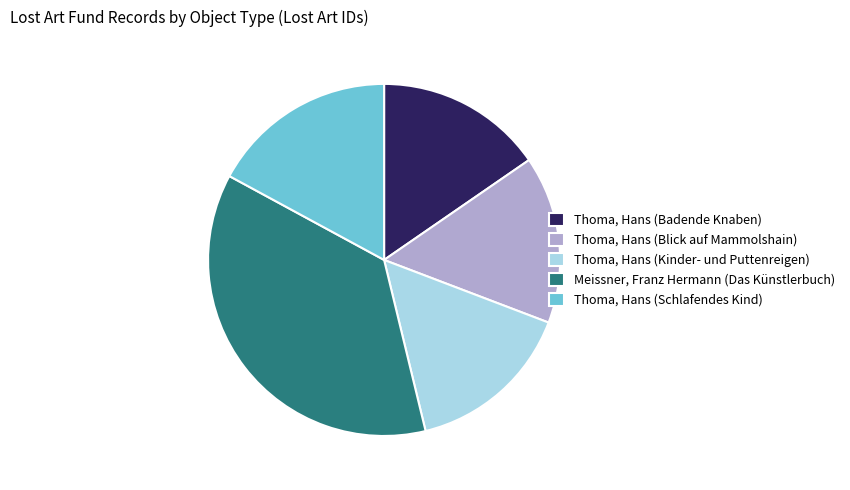

Approximately how many times larger is the value at Thoma, Hans (Kinder- und Puttenreigen) compared to Thoma, Hans (Badende Knaben)?

1.0